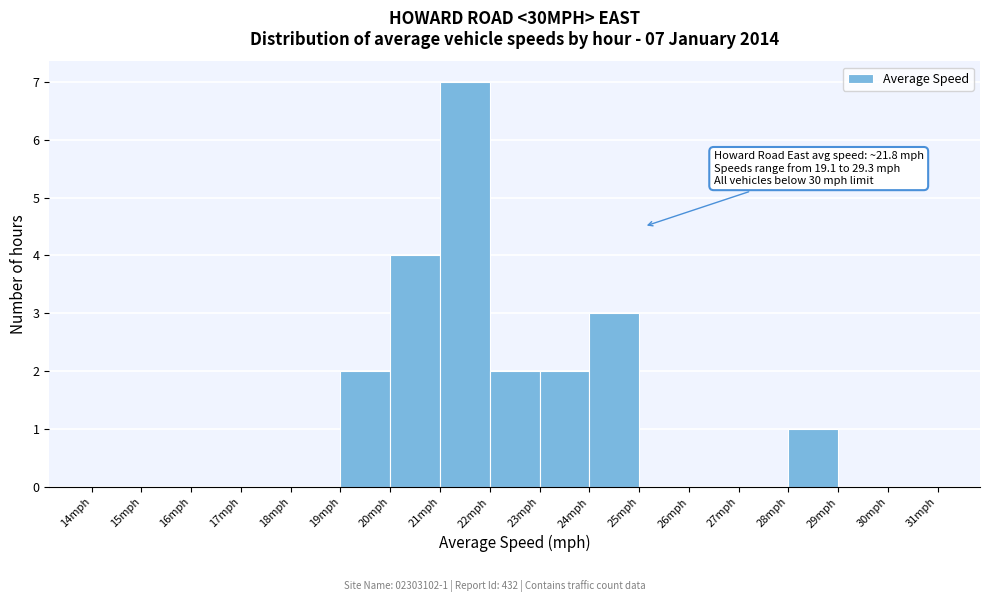

Which range on the x-axis has the tallest bar?

21 to 22